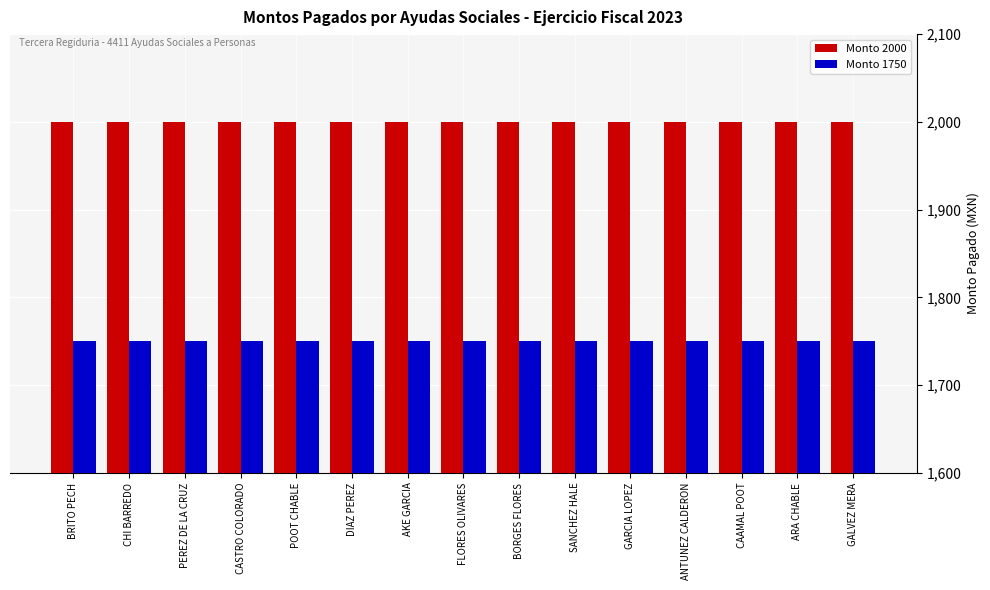

What is the difference between the highest and lowest values at CHI BARREDO?

250